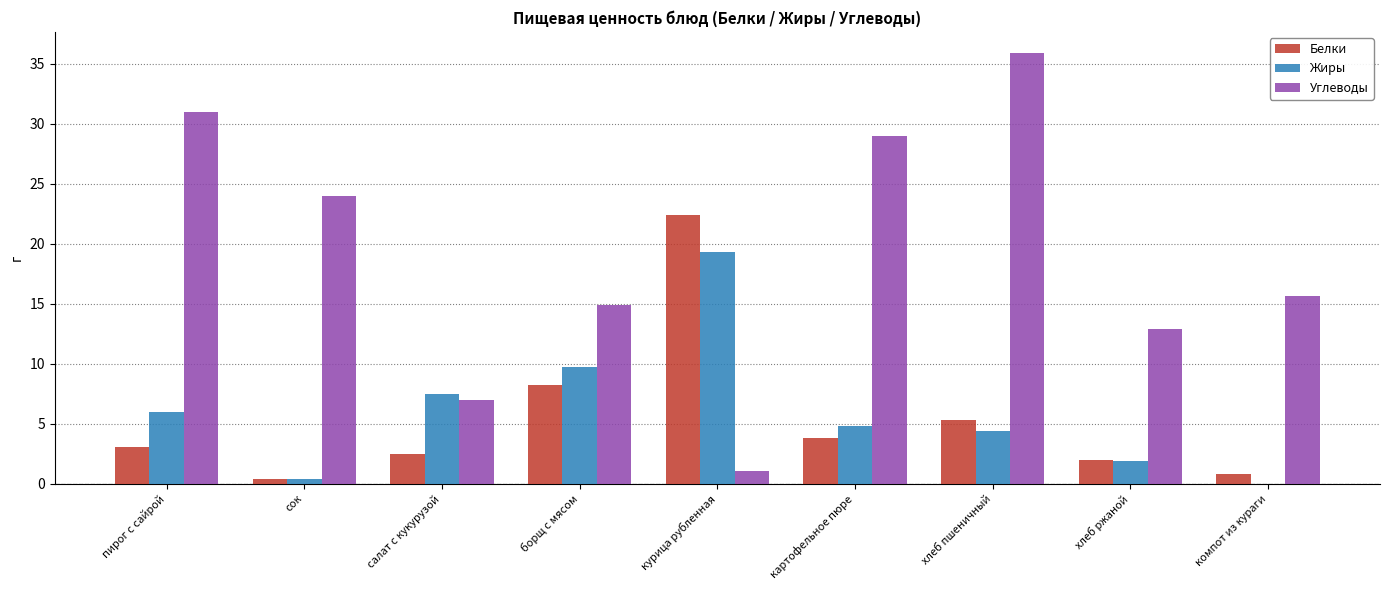

What is the sum of all Углеводы values?

171.4